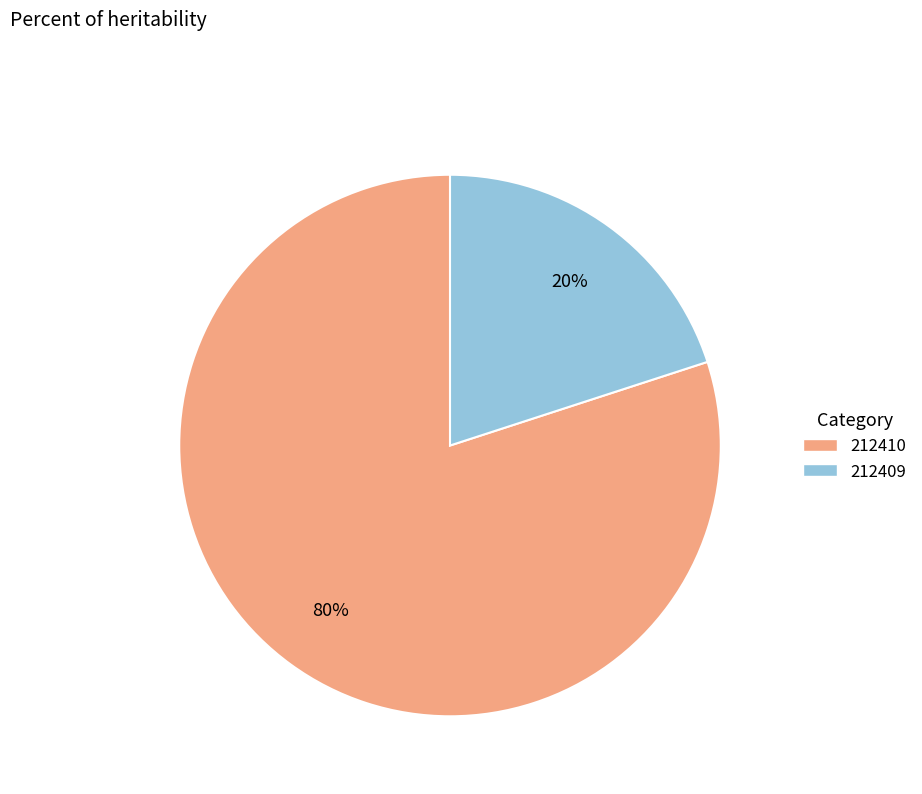

Is the sum of 212410 and 212409 greater than half?

Yes